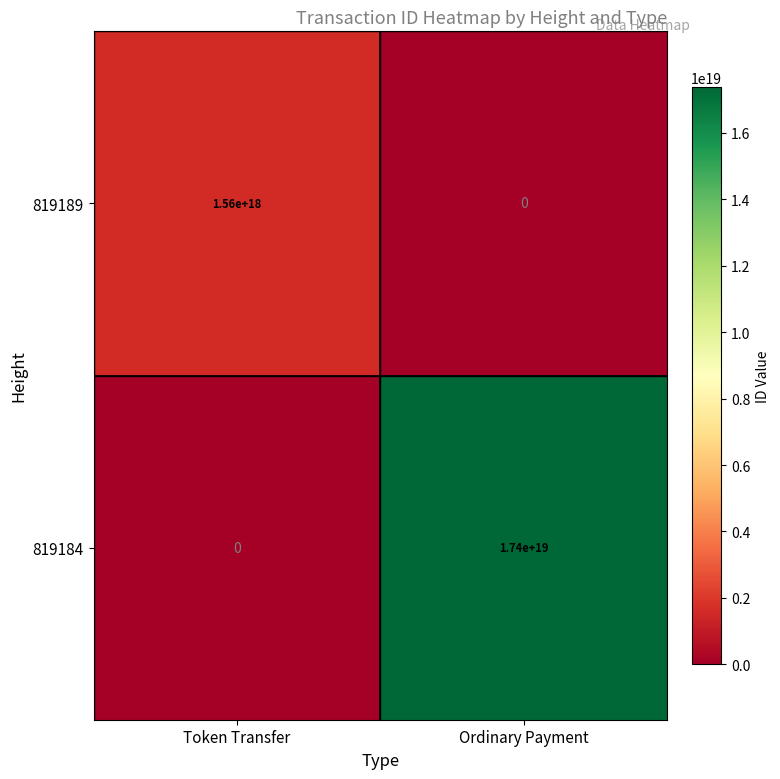

Rank the categories by 819189 value from lowest to highest.

Ordinary Payment, Token Transfer